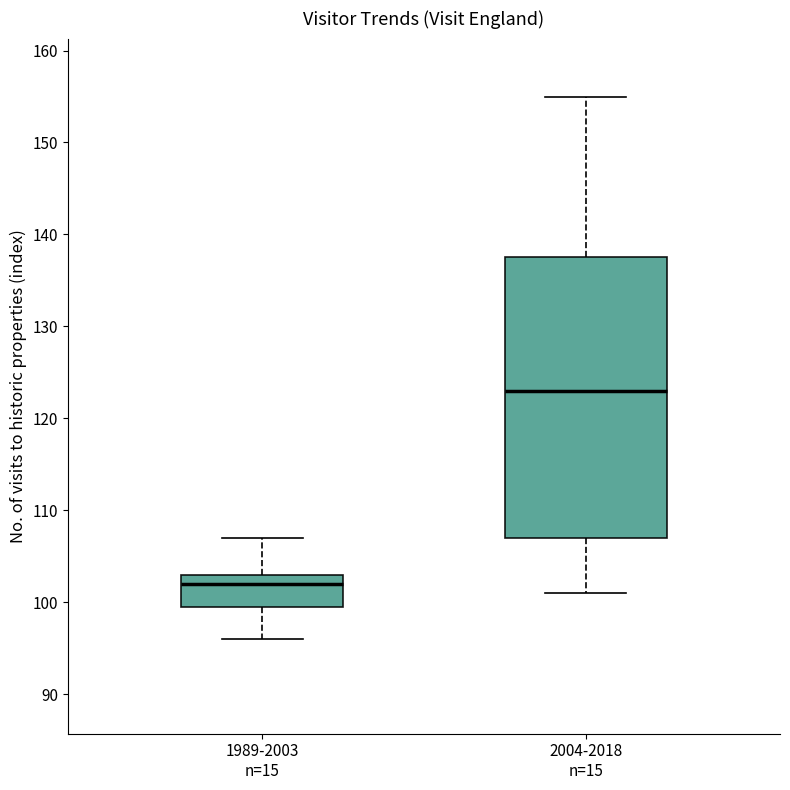

Reading left to right, transcribe this box plot: for each box, give where its median line is, the range the box spans, and where its two whiskers end, as read against the y-axis. The values are not printed on the chart, so give them approximately, as read against the axis.

1989-2003 n=15: median 102, box 100 to 103, whiskers 96 to 107
2004-2018 n=15: median 123, box 107 to 138, whiskers 101 to 155